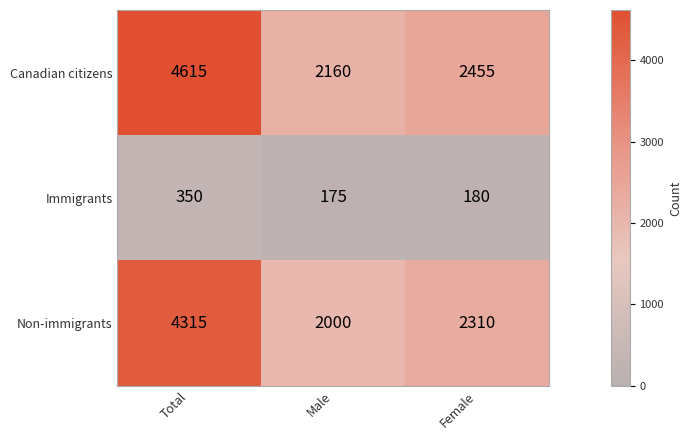

Rank the series by their maximum value, from lowest to highest.

Immigrants, Non-immigrants, Canadian citizens